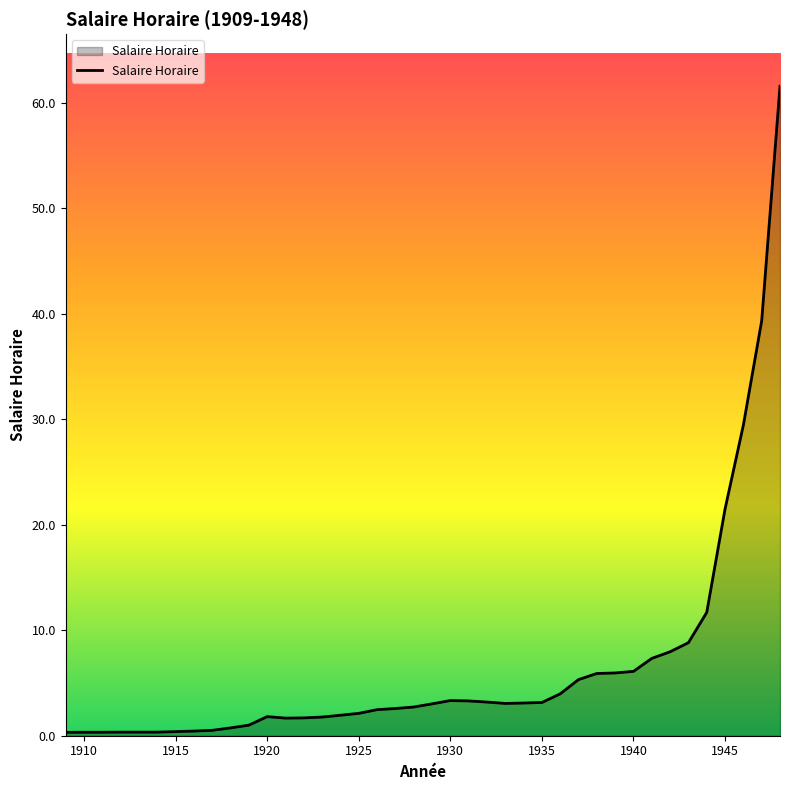

What is the difference between the maximum and minimum values?

61.3